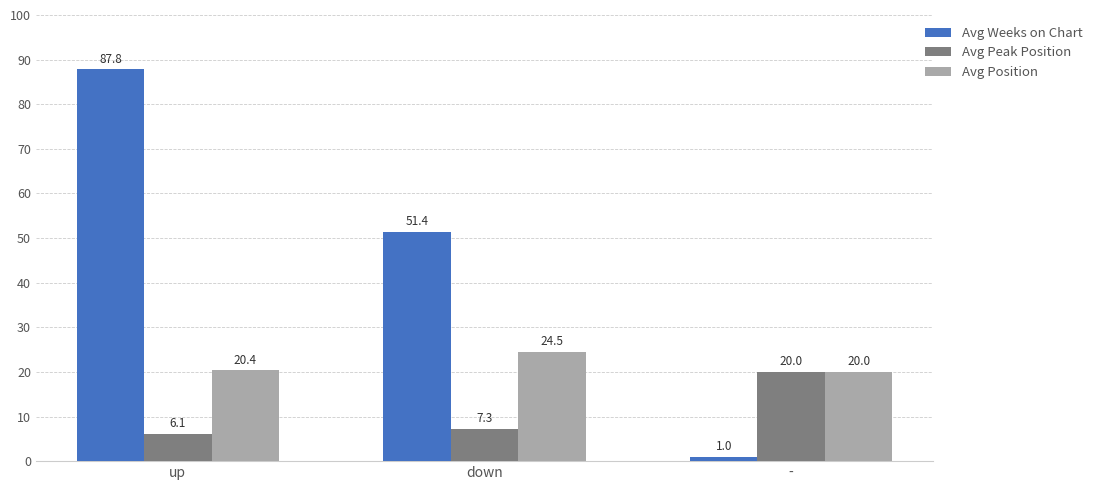

Rank the series by their average value, from lowest to highest.

Avg Peak Position, Avg Position, Avg Weeks on Chart